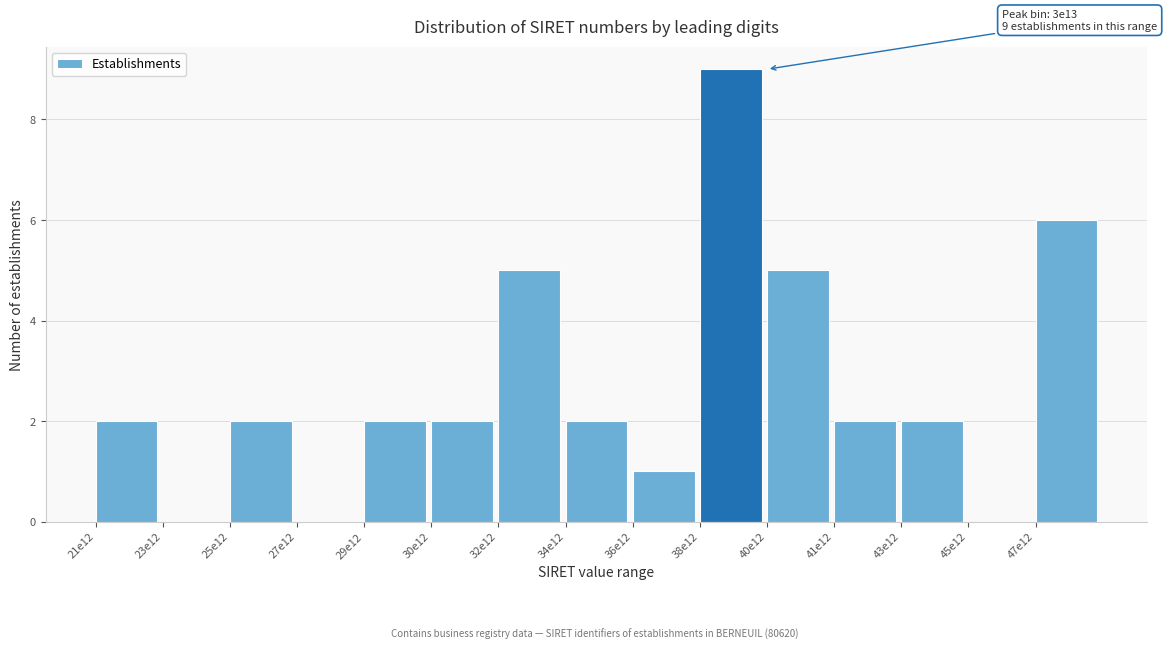

Reading left to right, what are all the values shown in this chart?

21e12=2	23e12=0	25e12=2	27e12=0	29e12=2	30e12=2	32e12=5	34e12=2	36e12=1	38e12=9	40e12=5	41e12=2	43e12=2	45e12=0	47e12=6